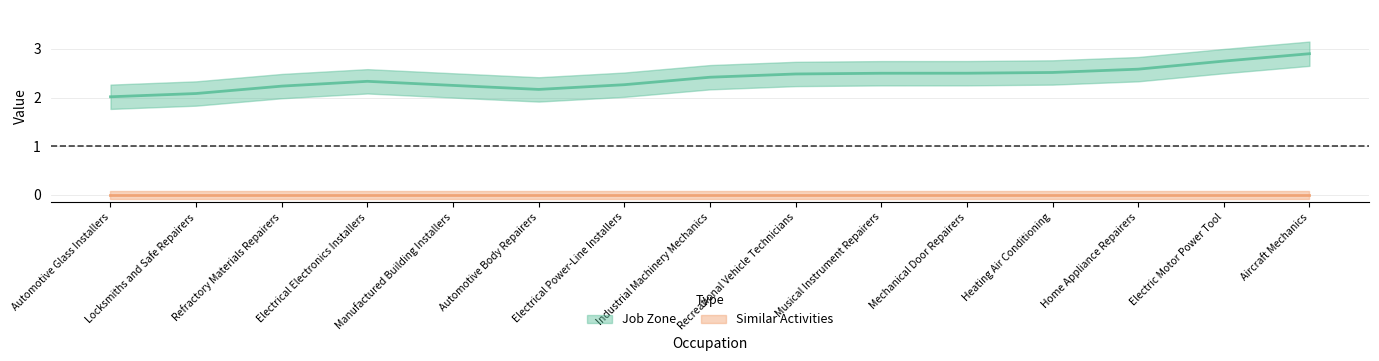

At which category does Job Zone reach its first local peak?

Electrical Electronics Installers